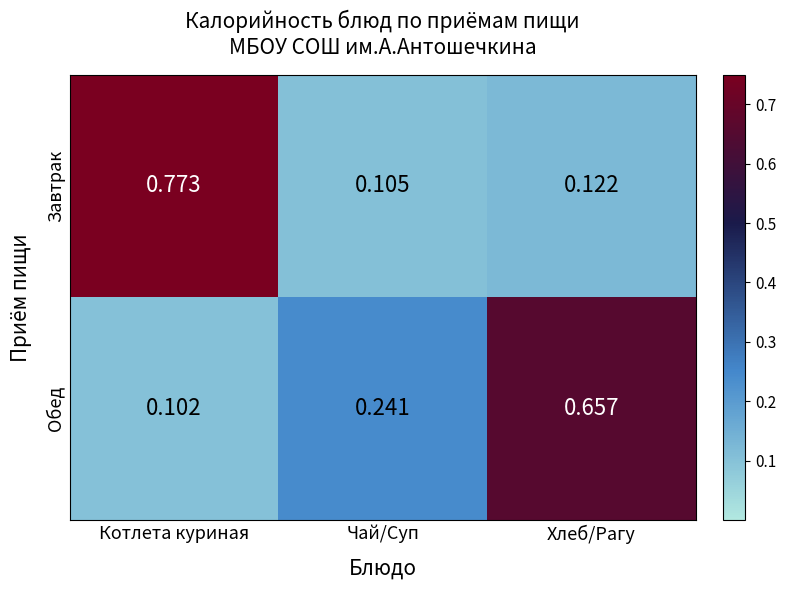

Which series has the largest range (max minus min)?

Завтрак